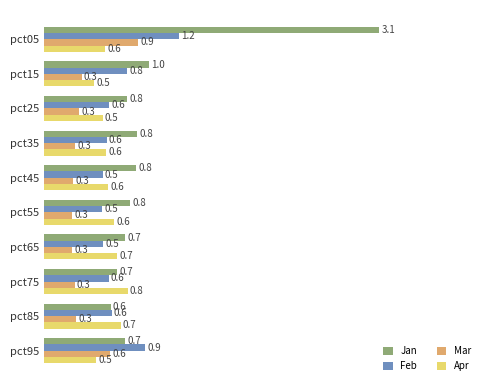

Is it true that Feb equals 0.3 at pct45?

False